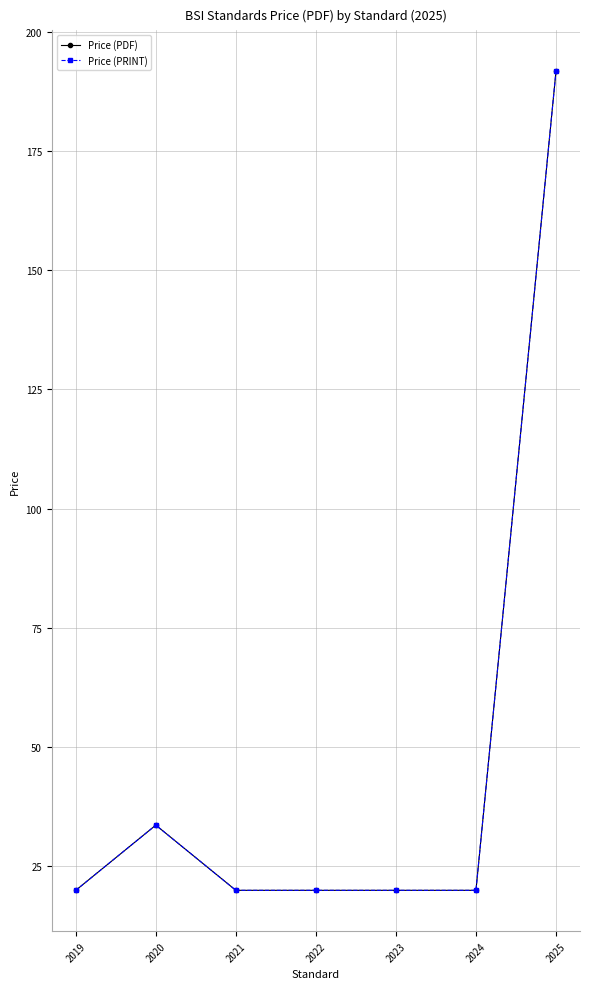

Does the chart have visible grid lines?

Yes